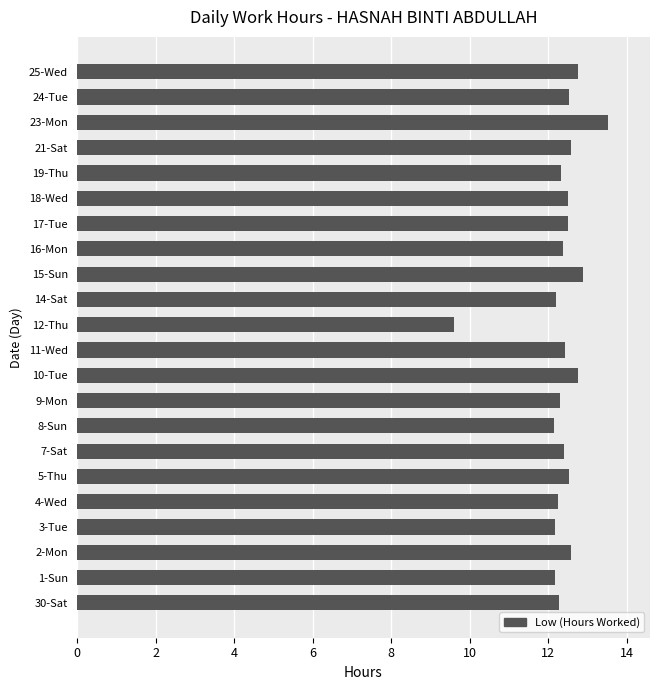

What is the minimum value shown in the chart?

9.6